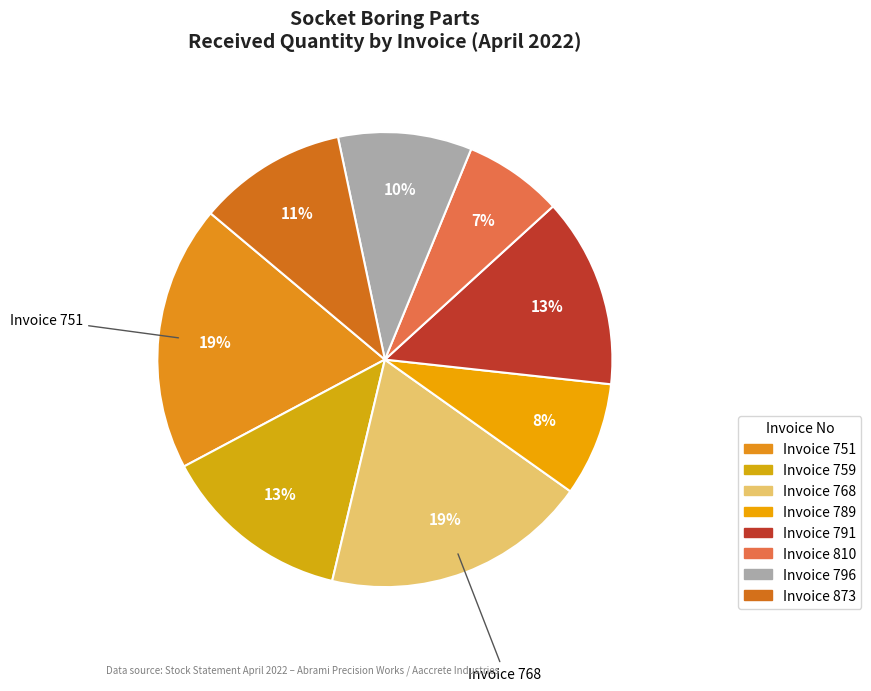

Count the number of slices in the pie.

8